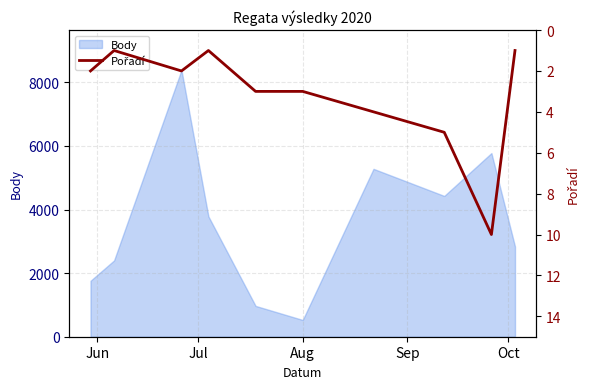

What is the minimum value for Body?

527